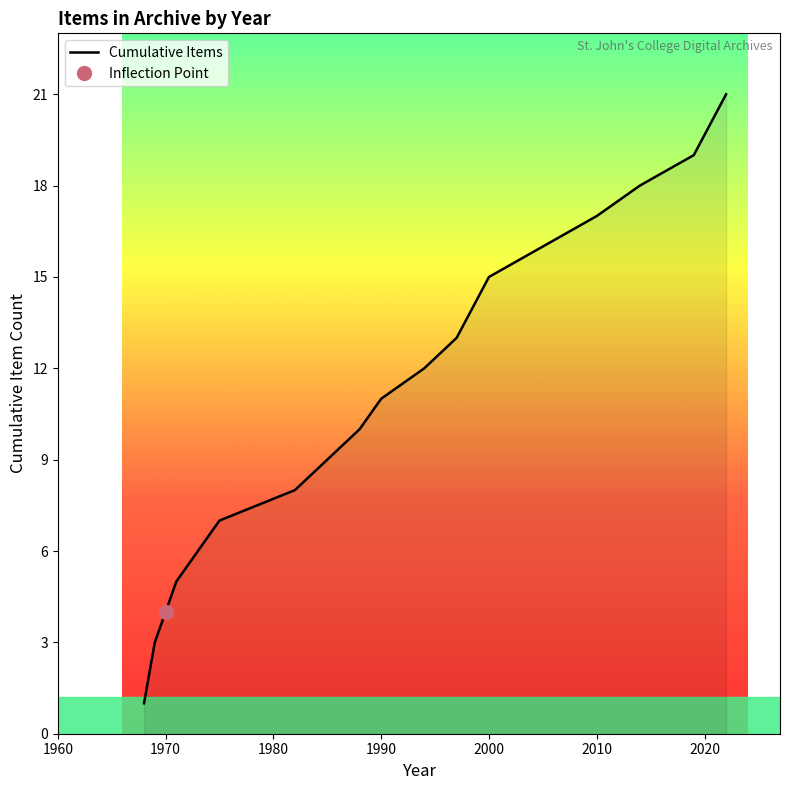

What is the highest value of the Cumulative Items series?

21